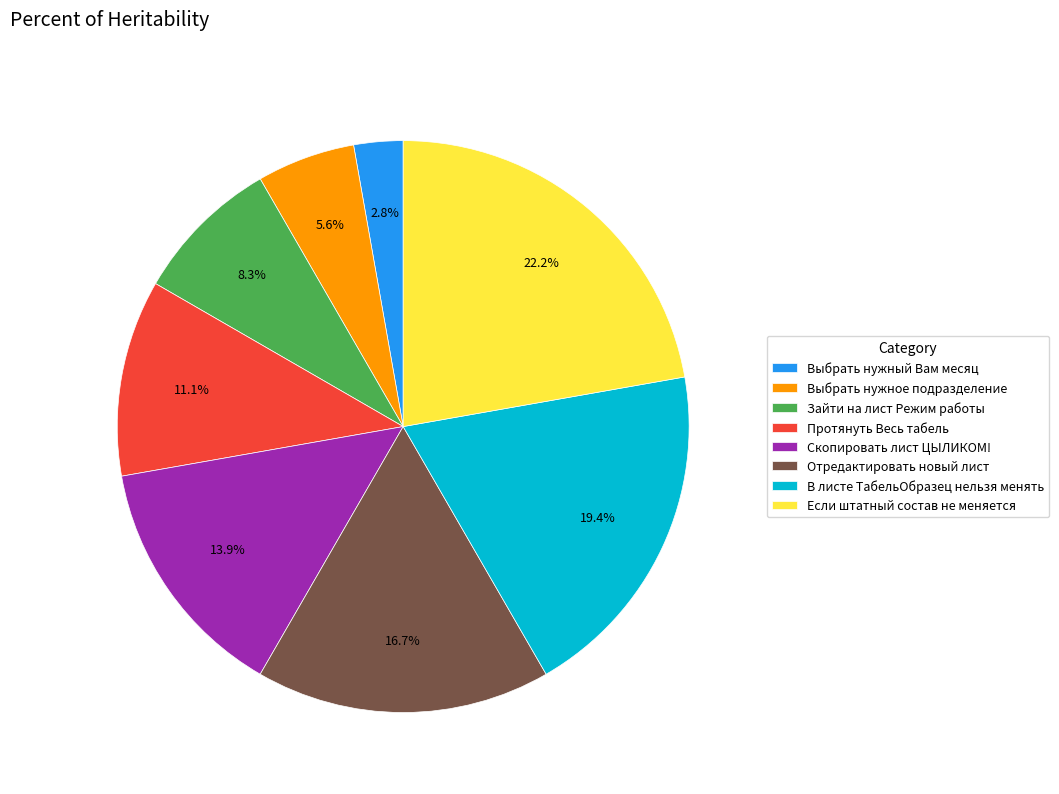

Which slice is the smallest?

Выбрать нужный Вам месяц